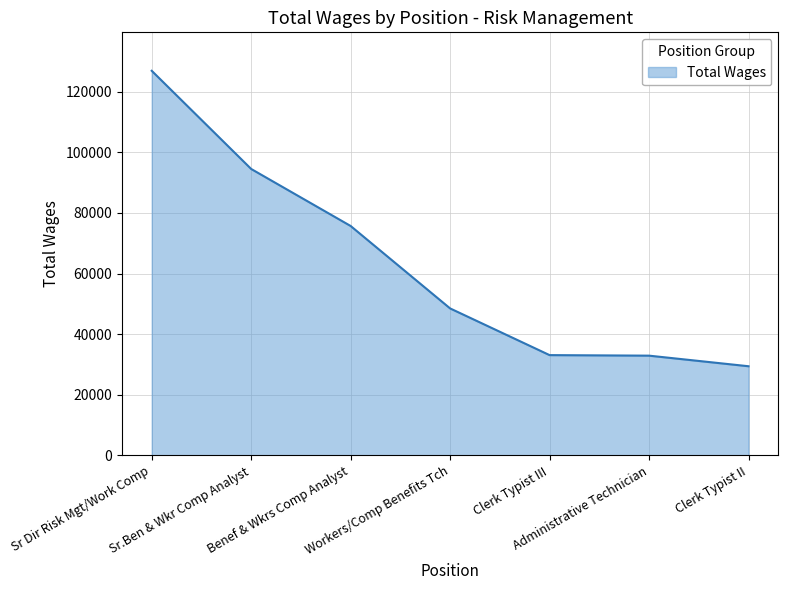

True or false: the data has more than 1 interior local peaks.

False